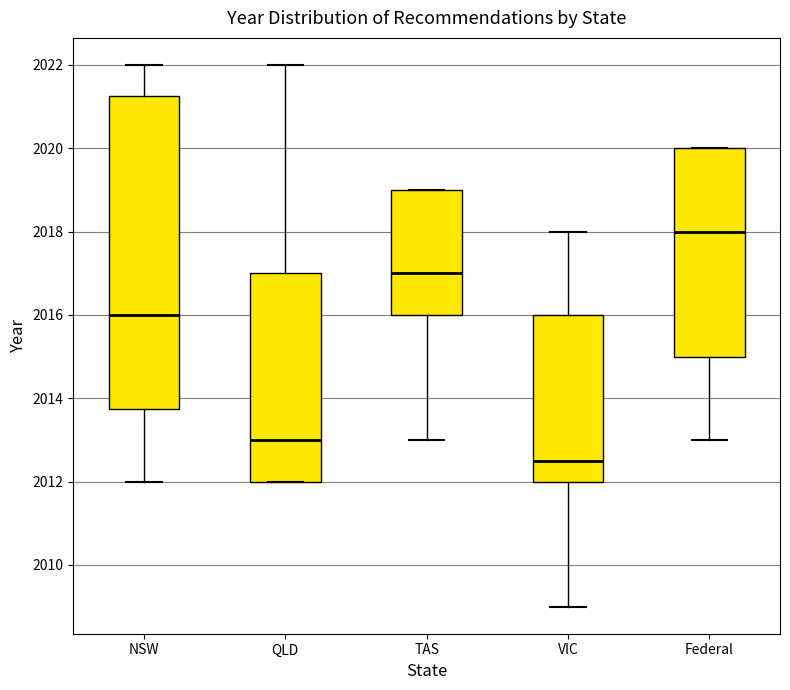

Reading left to right, transcribe this box plot: for each box, give where its median line is, the range the box spans, and where its two whiskers end, as read against the y-axis. The values are not printed on the chart, so give them approximately, as read against the axis.

NSW: median 2016.0, box 2013.8 to 2021.2, whiskers 2012.0 to 2022.0
QLD: median 2013.0, box 2012.0 to 2017.0, whiskers 2012.0 to 2022.0
TAS: median 2017.0, box 2016.0 to 2019.0, whiskers 2013.0 to 2019.0
VIC: median 2012.6, box 2012.0 to 2016.0, whiskers 2009.0 to 2018.0
Federal: median 2018.0, box 2015.0 to 2020.0, whiskers 2013.0 to 2020.0